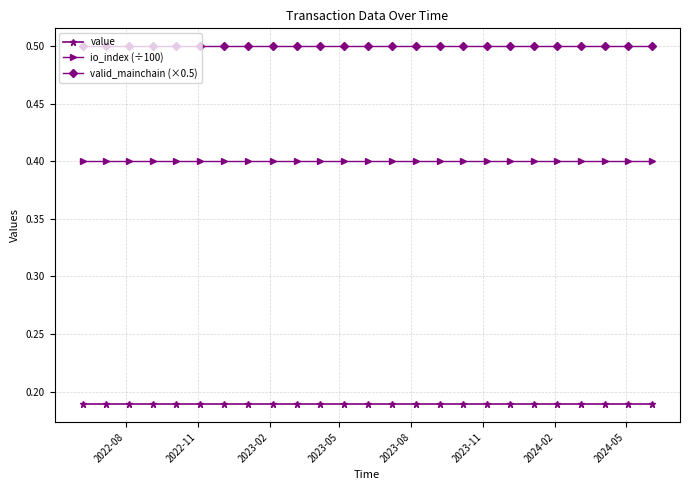

What is the value of the io_index (÷100) point at the 4th from the left?

0.4